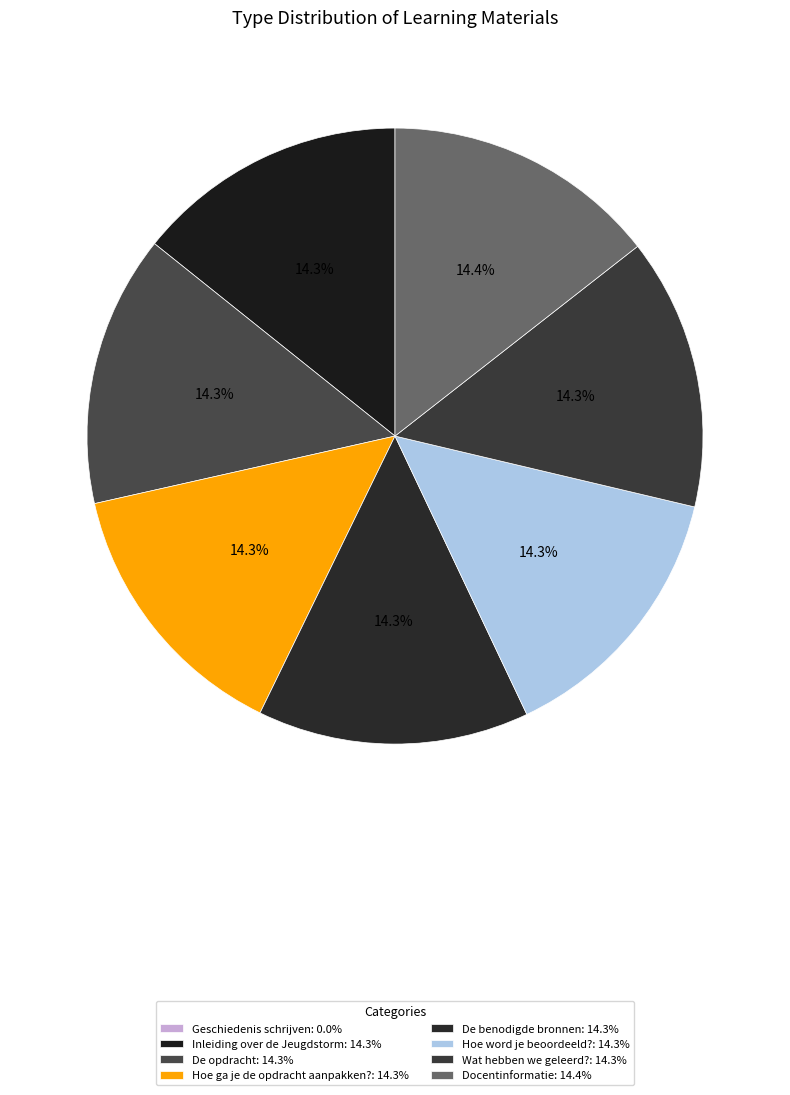

What is the smallest slice in the pie chart?

Geschiedenis schrijven